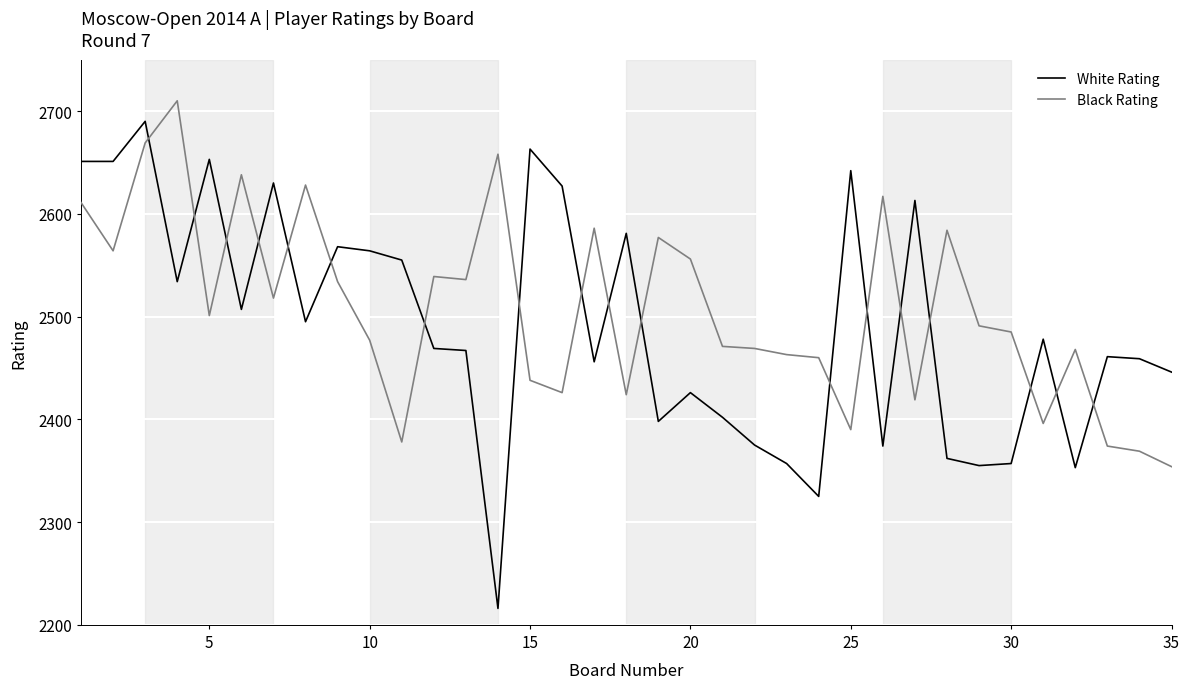

What is the smallest value displayed?

2216